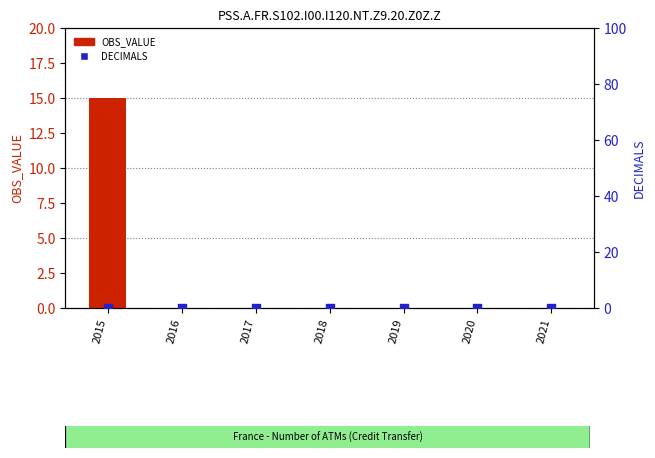

Which series reaches the maximum Y coordinate?

OBS_VALUE